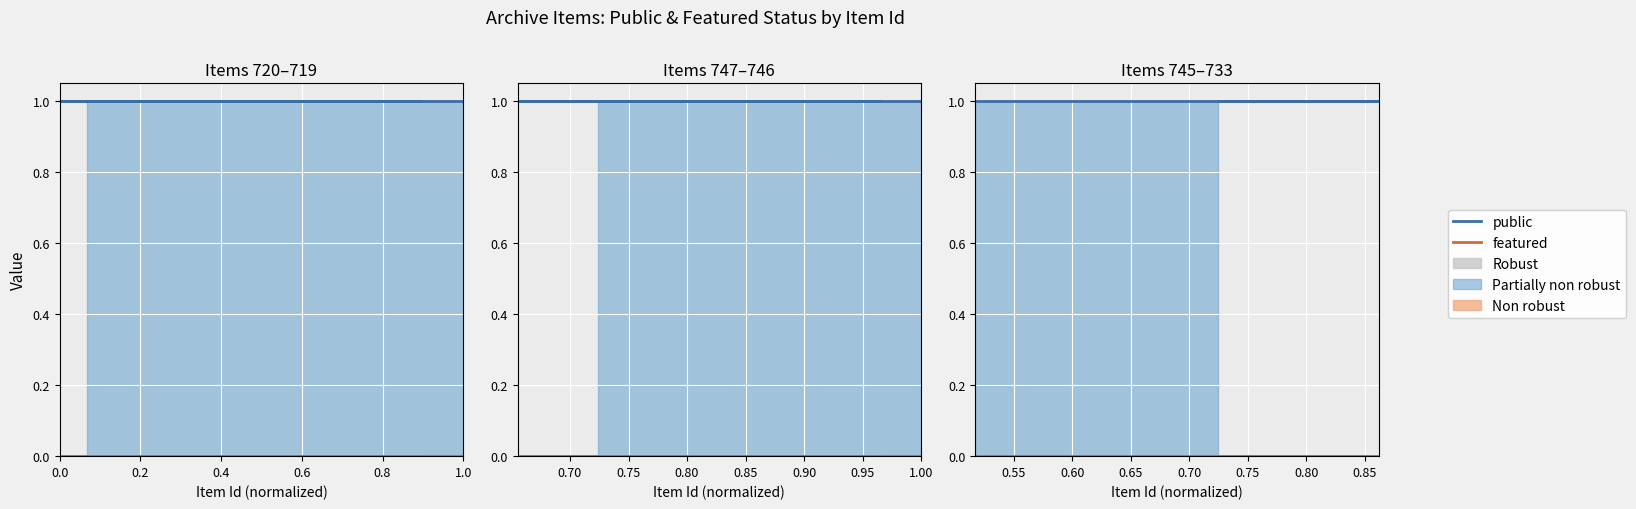

The public series shows 0 at 0.8. True or false?

False